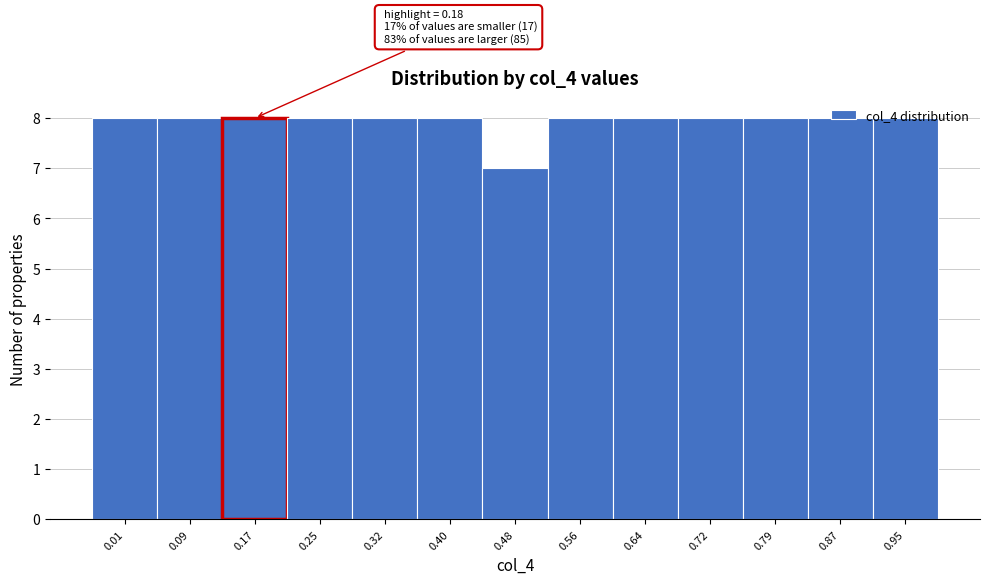

Read the value at 0.48.

7